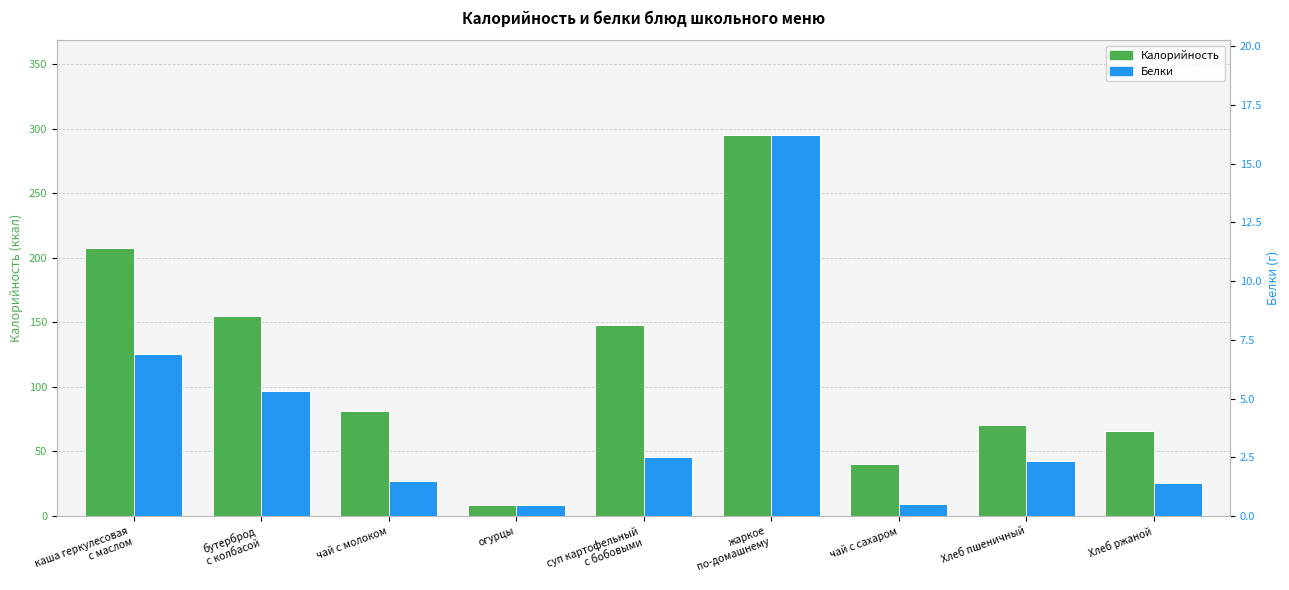

List the series in order of their peak value, lowest first.

Белки, Калорийность